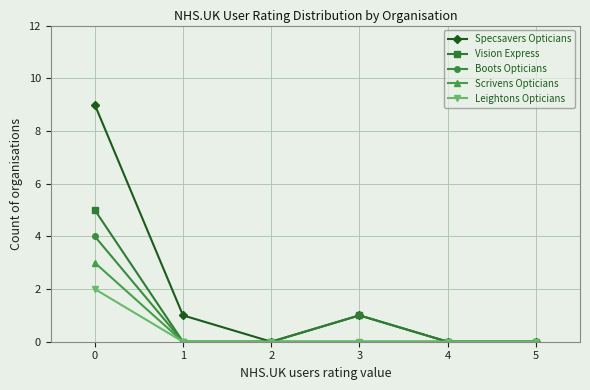

In Vision Express, how many points are higher than both neighbors (excluding endpoints)?

1